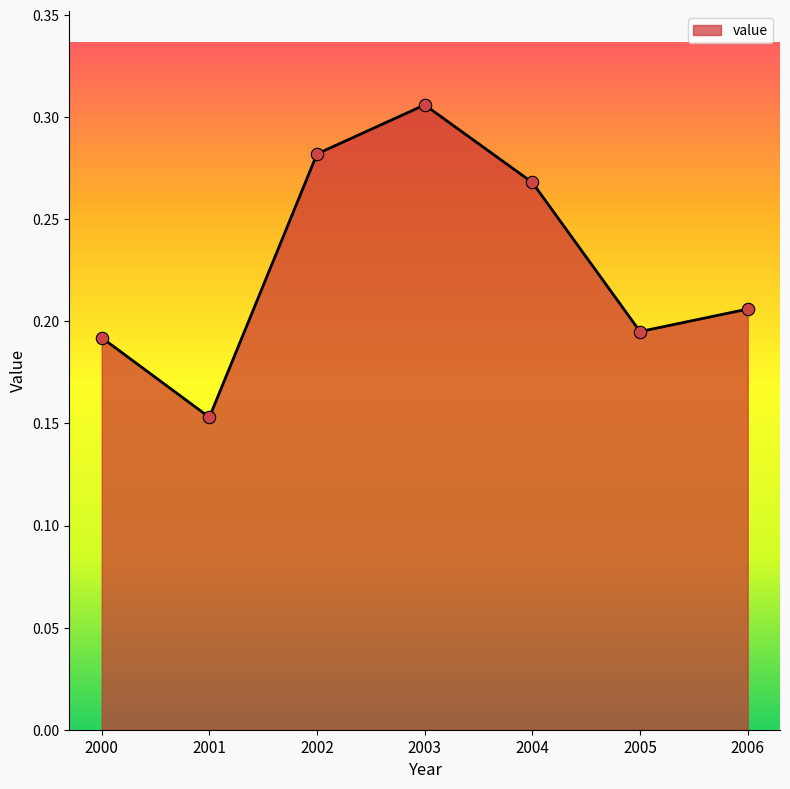

Which has a higher value, 2006 or 2002?

2002